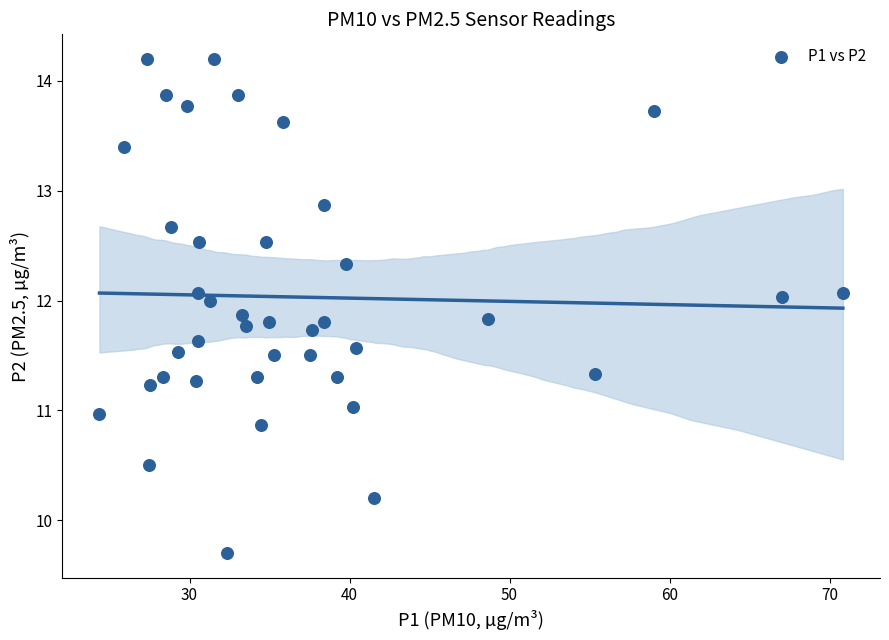

What is the range of X values (max minus min)?

46.5